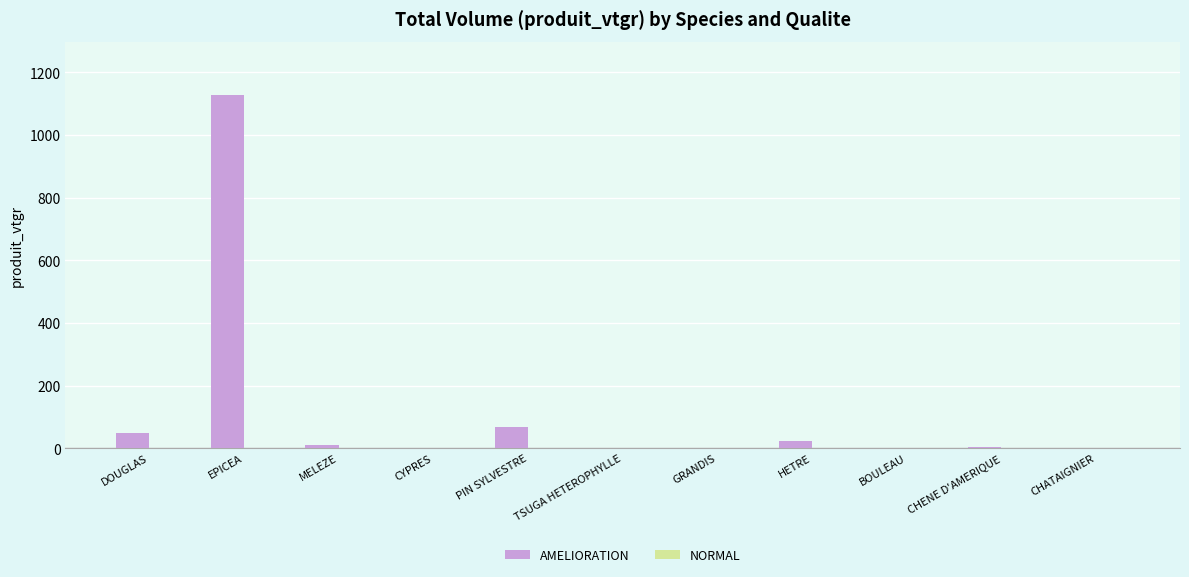

What is the sum of all AMELIORATION values?

1290.0